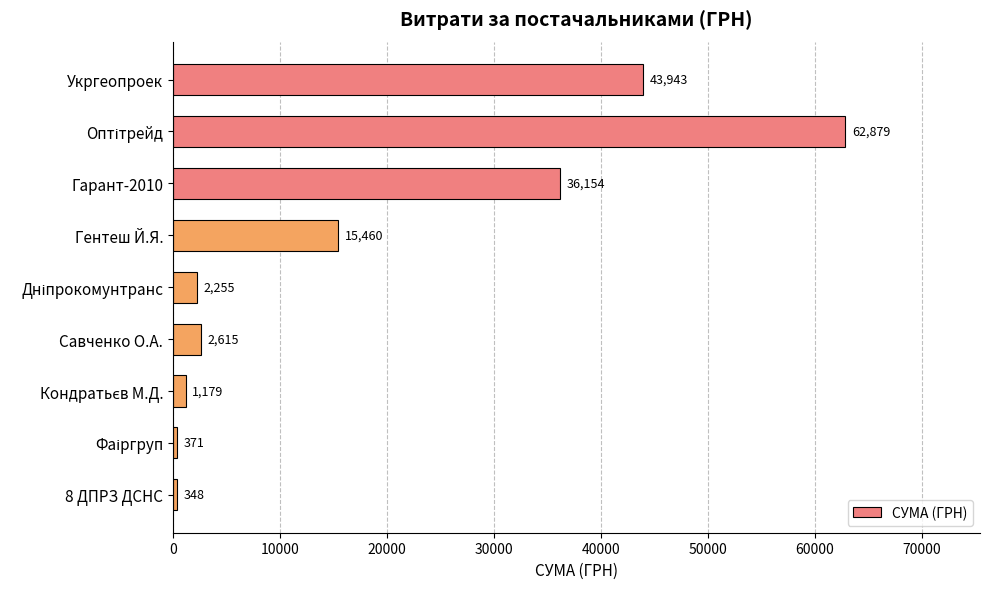

The value at Савченко О.А. is 2615.0. True or false?

True